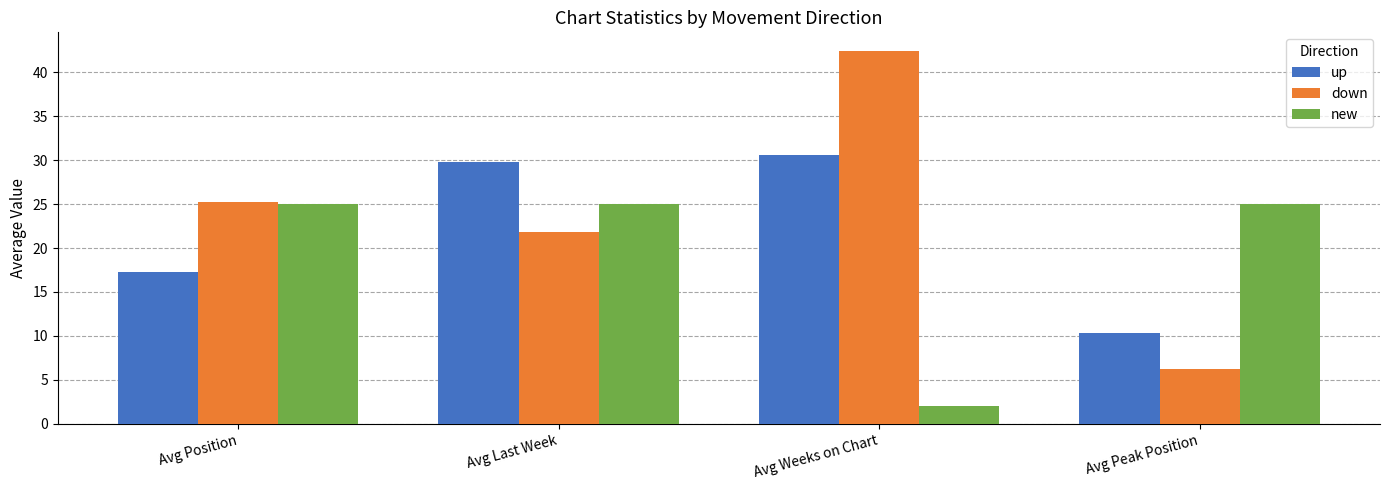

Which series changed the most between Avg Position and Avg Weeks on Chart?

new